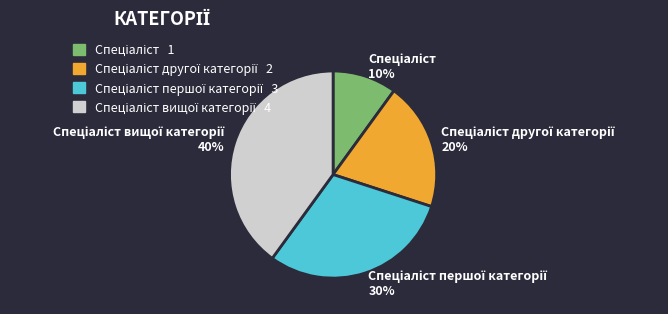

To the nearest percent, what is the difference between the largest and smallest slice percentages?

30%